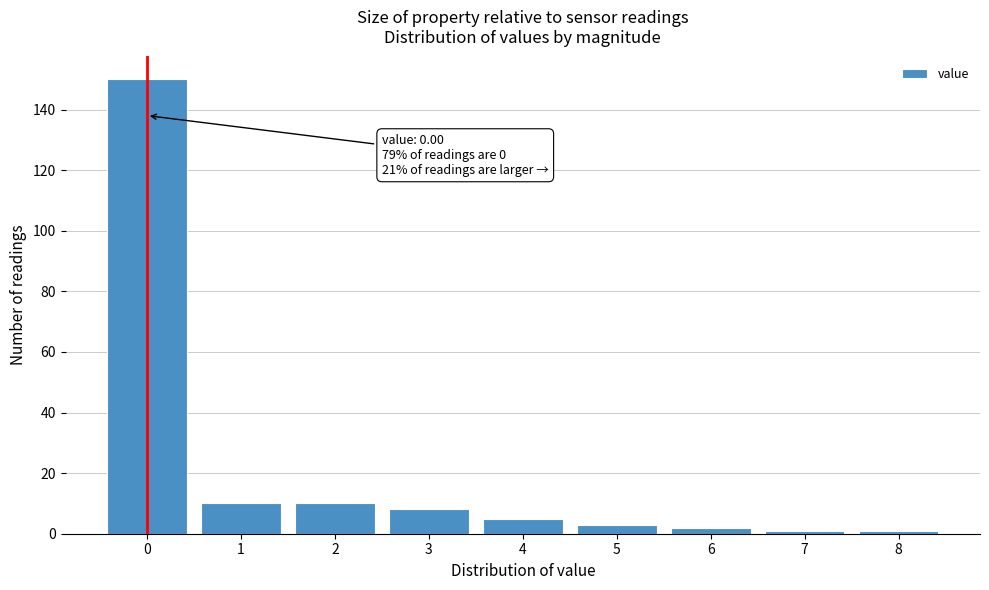

Which range on the x-axis has the tallest bar?

-0.5 to 0.5